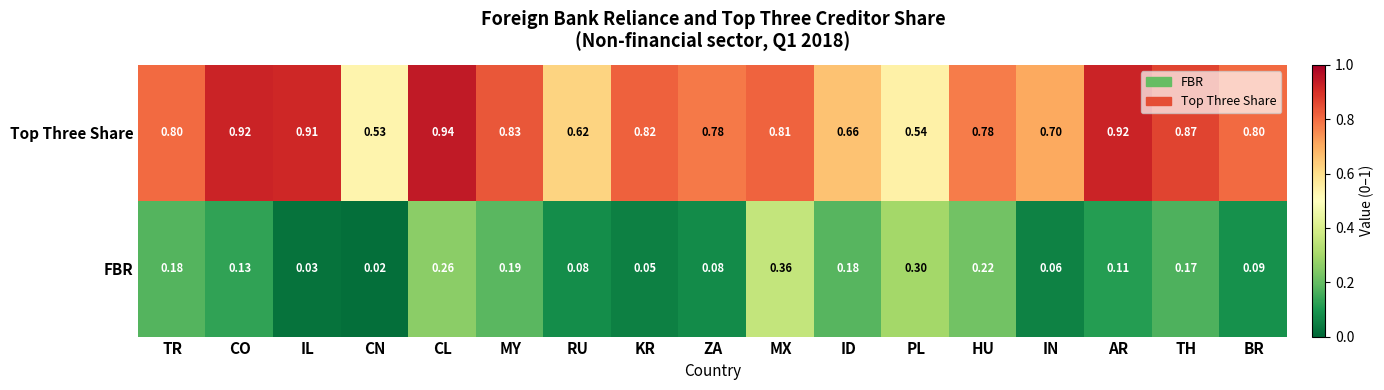

At which category does the chart reach its minimum across all series?

CN